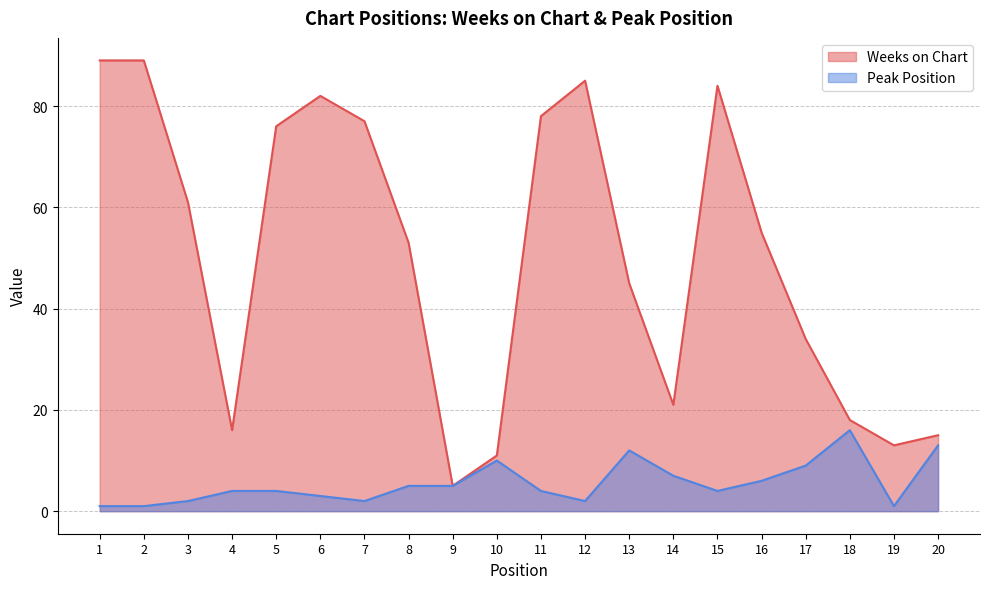

What is the difference between the highest and lowest values at 5?

72